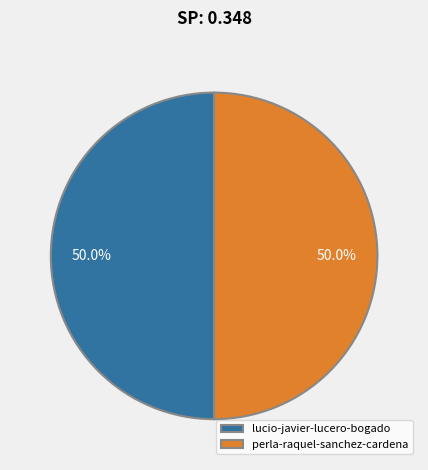

True or false: lucio-javier-lucero-bogado accounts for 45% of the total.

False